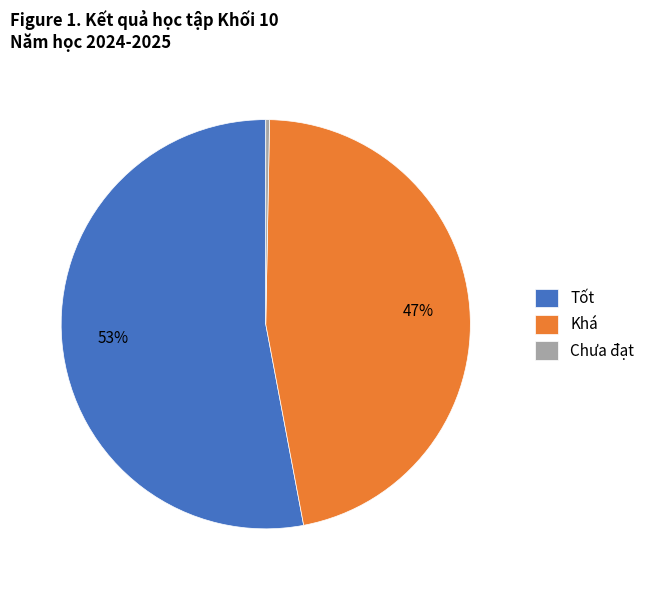

Is the sum of Chưa đạt and Tốt greater than half?

Yes